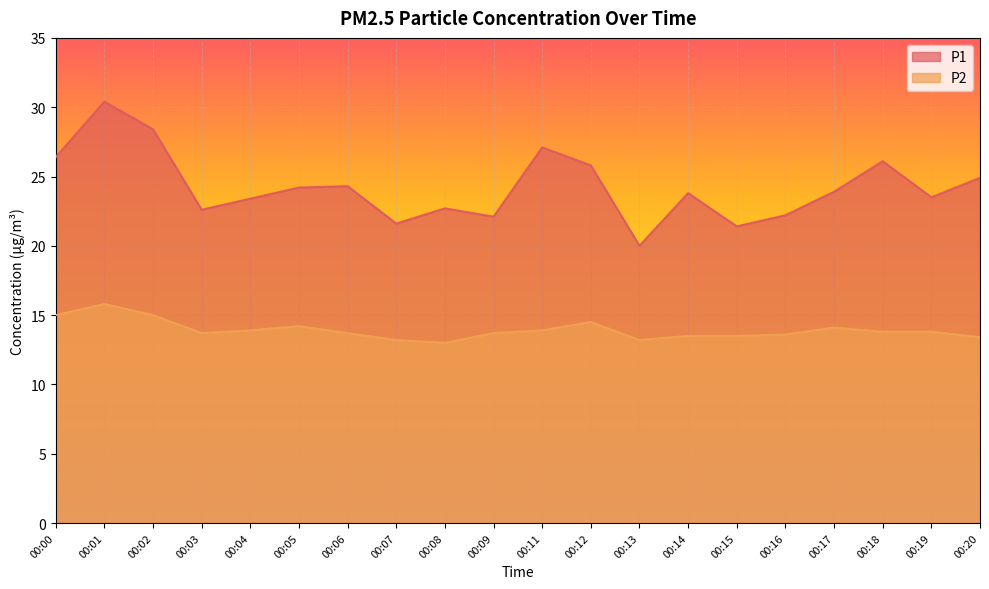

Rank the categories by P2 value from highest to lowest.

00:01, 00:00, 00:02, 00:12, 00:05, 00:17, 00:04, 00:11, 00:18, 00:19, 00:03, 00:06, 00:09, 00:16, 00:14, 00:15, 00:20, 00:07, 00:13, 00:08